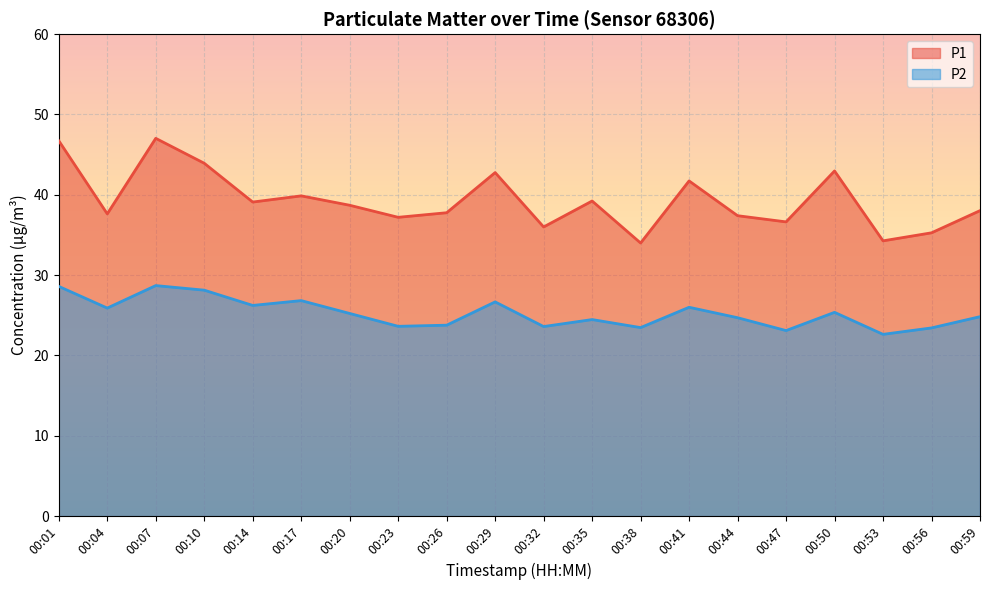

How many interior local valleys does the P2 series have?

7